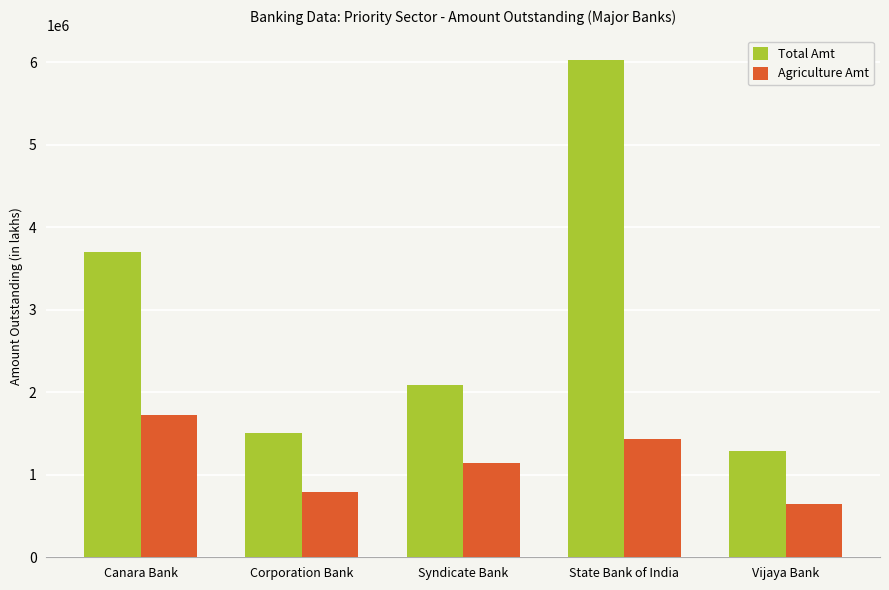

Reading right to left, list all the values displayed in this chart.

Total Amt: 1285237.2	6019874.4	2085171.0	1507828.0	3696745.0
Agriculture Amt: 650704.9	1437123.1	1136613.0	788274.0	1721994.0